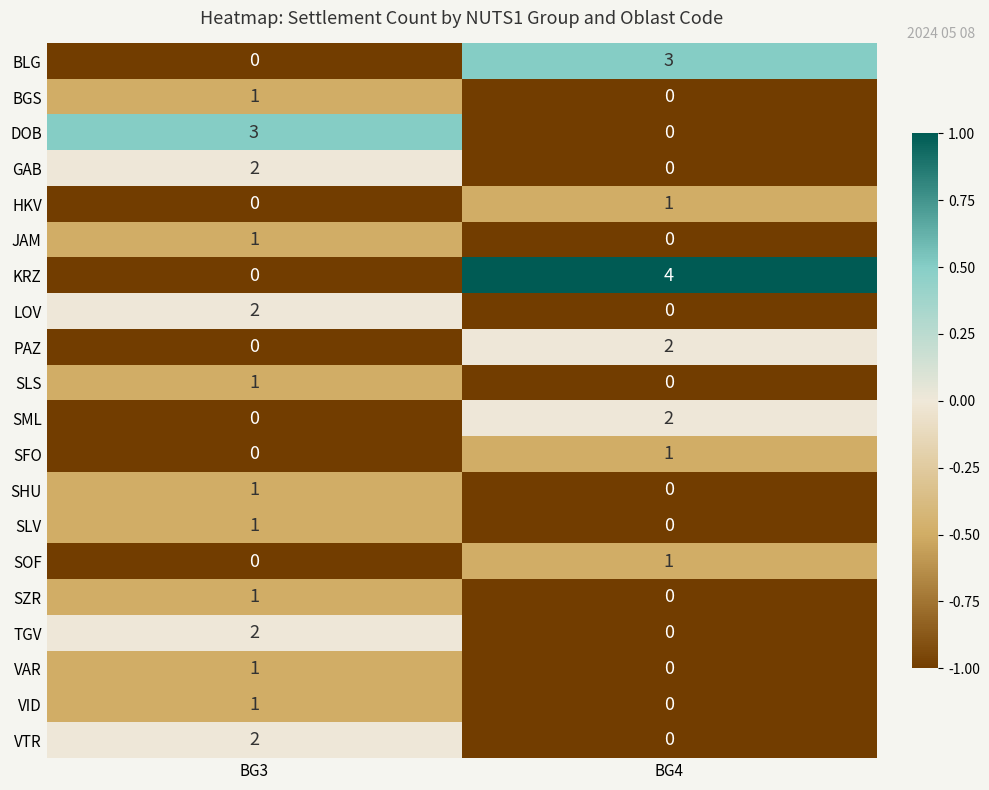

What is the difference between the DOB values at BG3 and BG4?

3